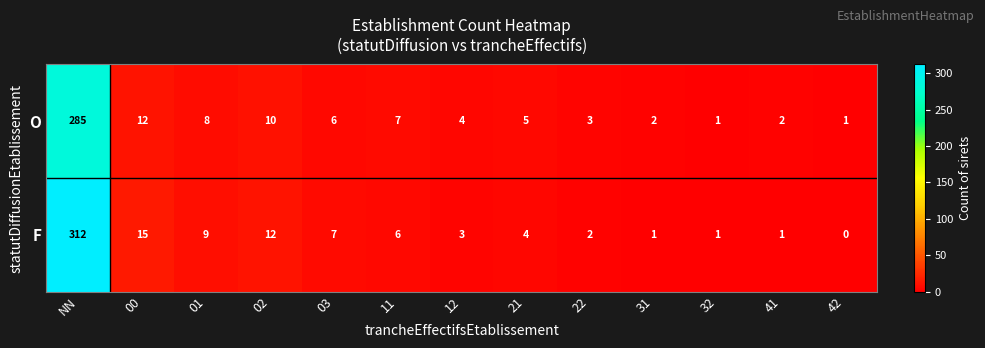

At how many categories does at least one series exceed 124?

1